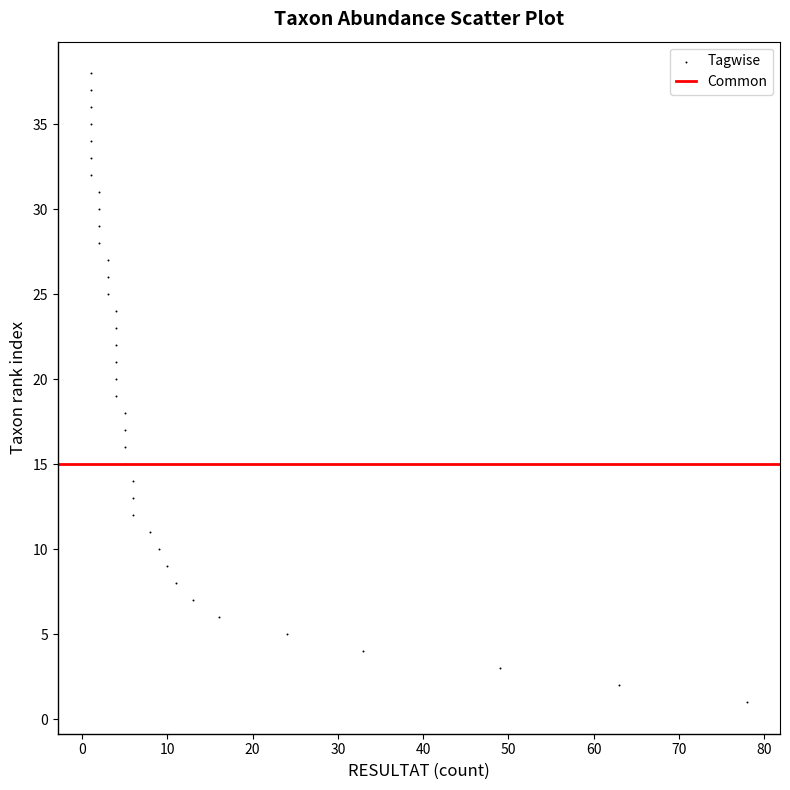

What is the range of X values (max minus min)?

77